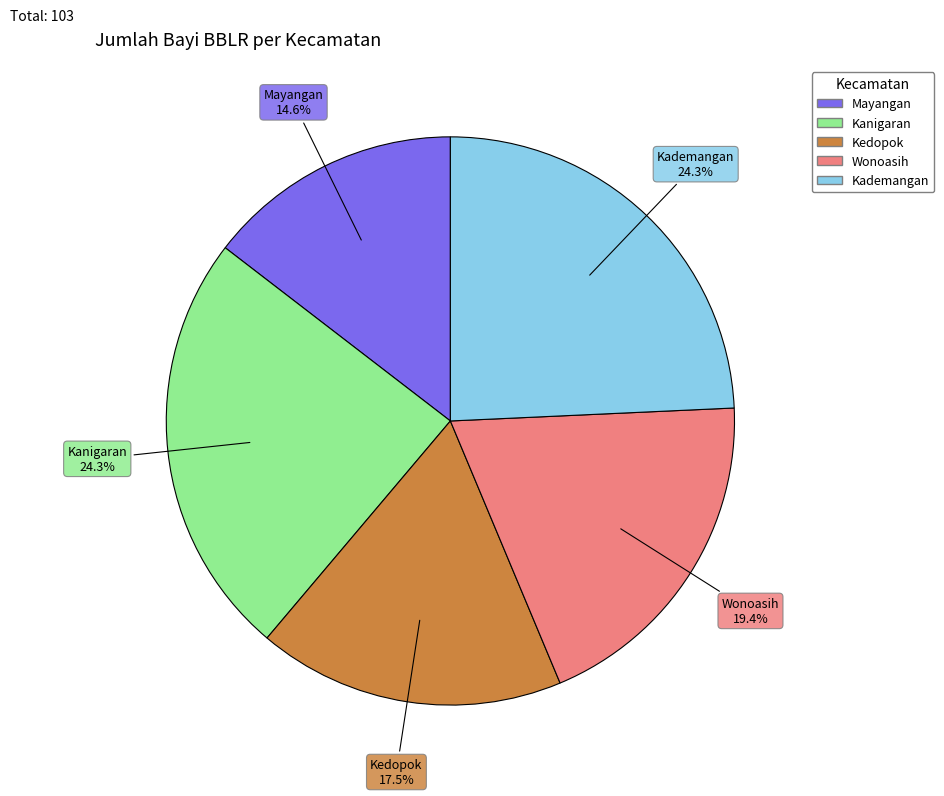

Does any single category account for the majority?

No